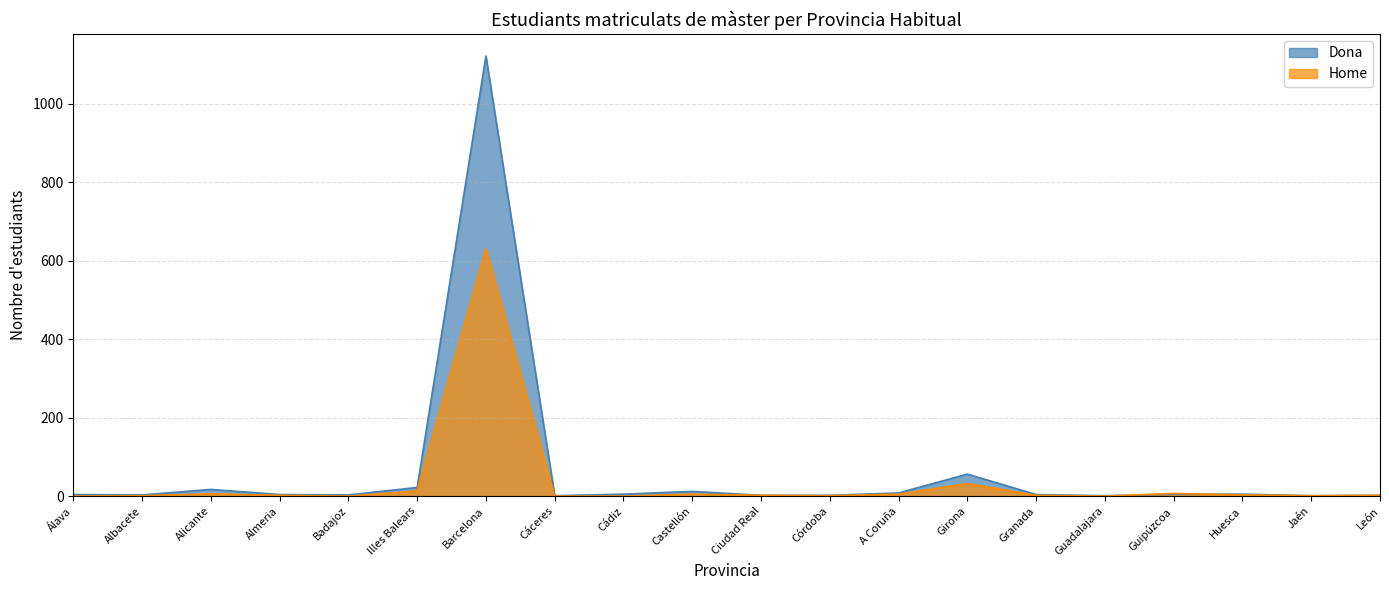

What is the label of the 18th point from the left?

Huesca